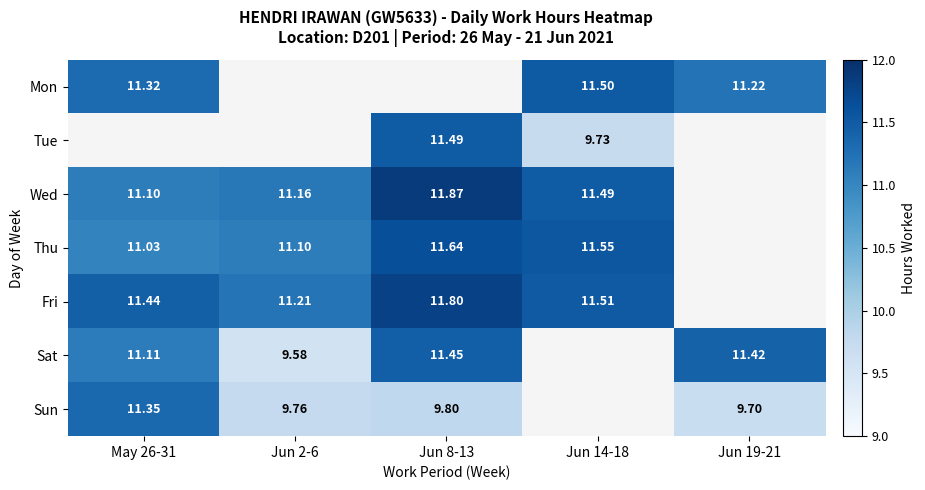

The Mon series shows 4.4 at Jun 19-21. True or false?

False